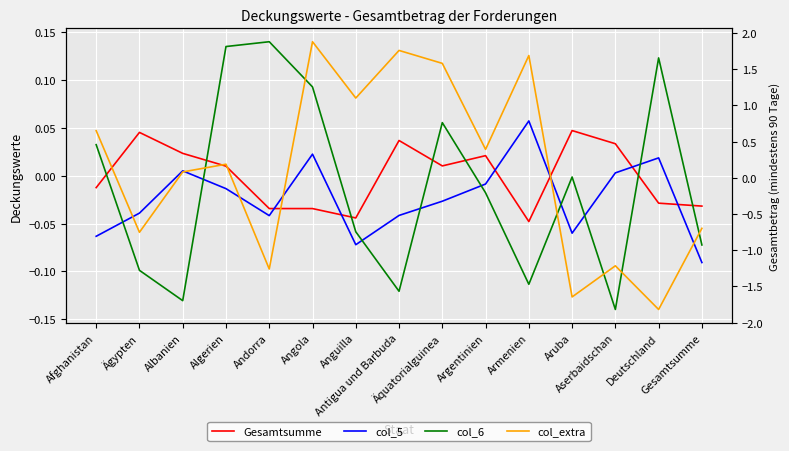

What is the label of the 15th point from the left?

Gesamtsumme